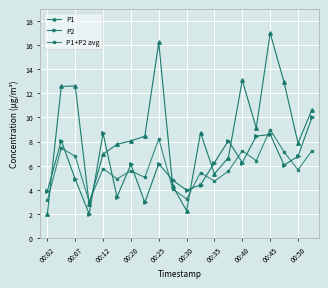

How many categories are shown in the chart?

20